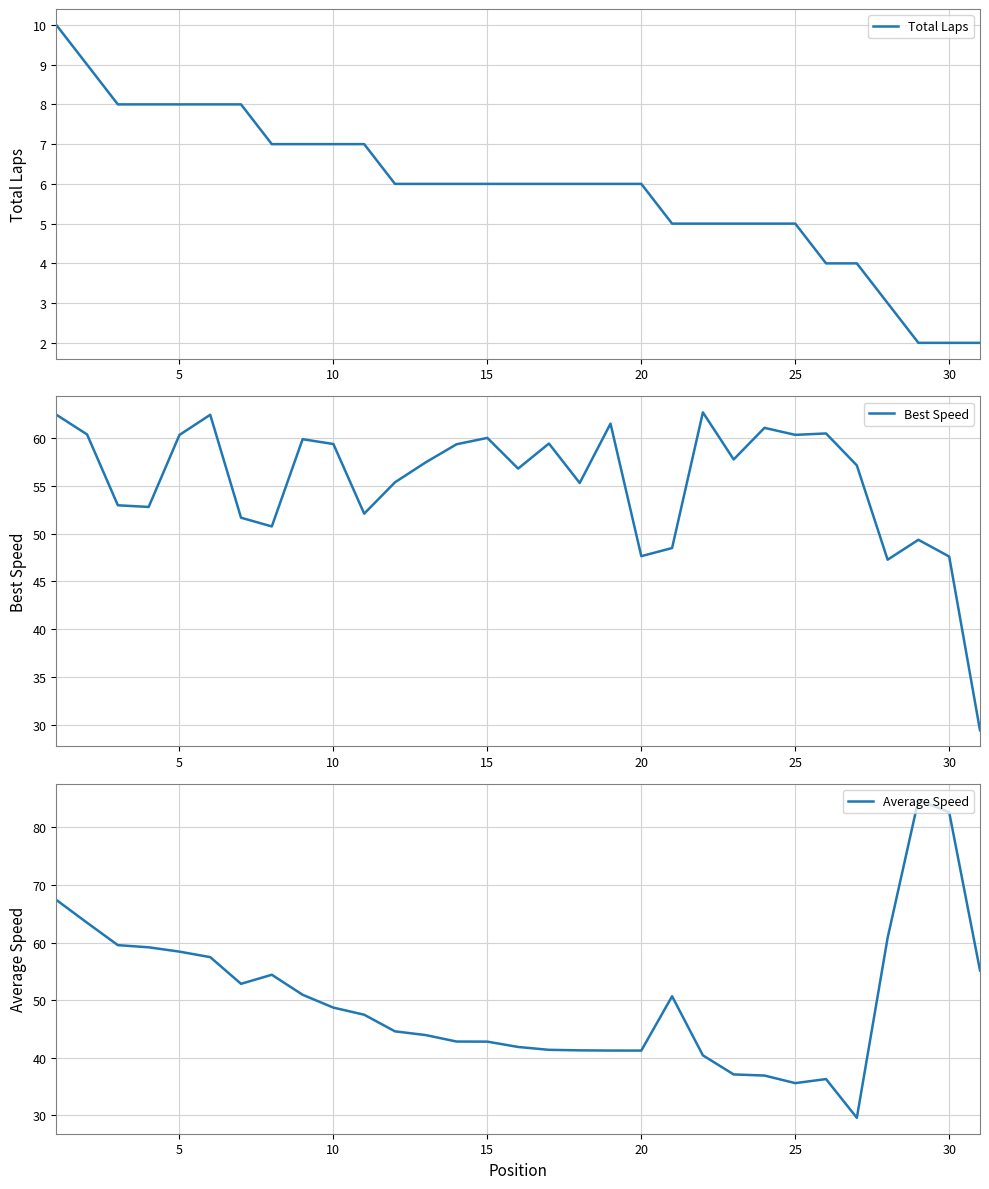

What is the minimum value for Average Speed?

29.6